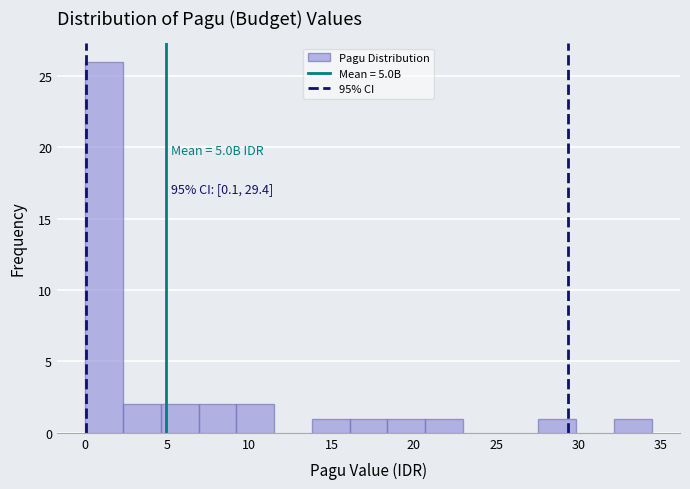

Which range on the x-axis has the tallest bar?

0.0 to 2.5